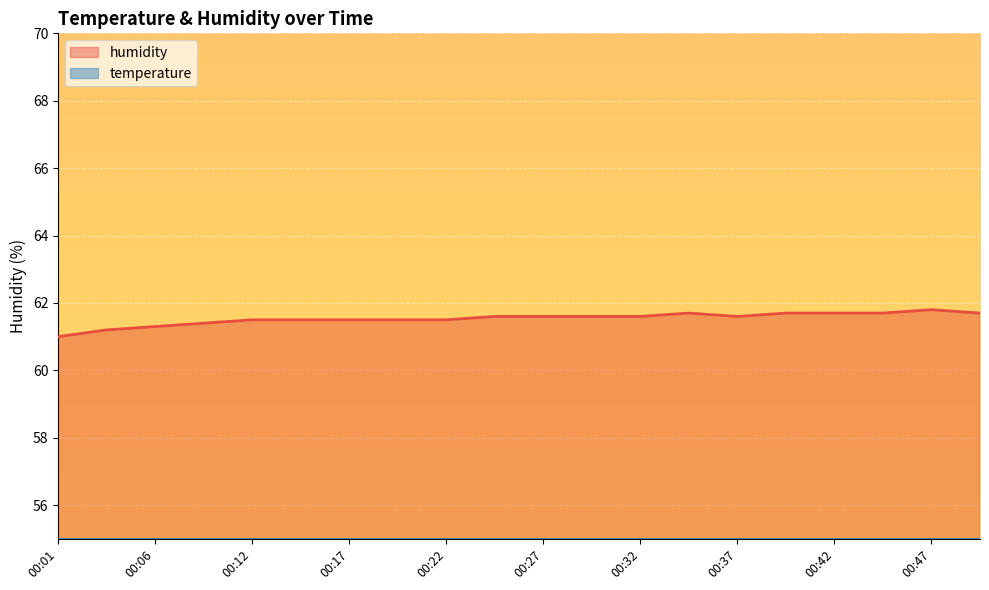

What is the smallest value displayed?

55.0